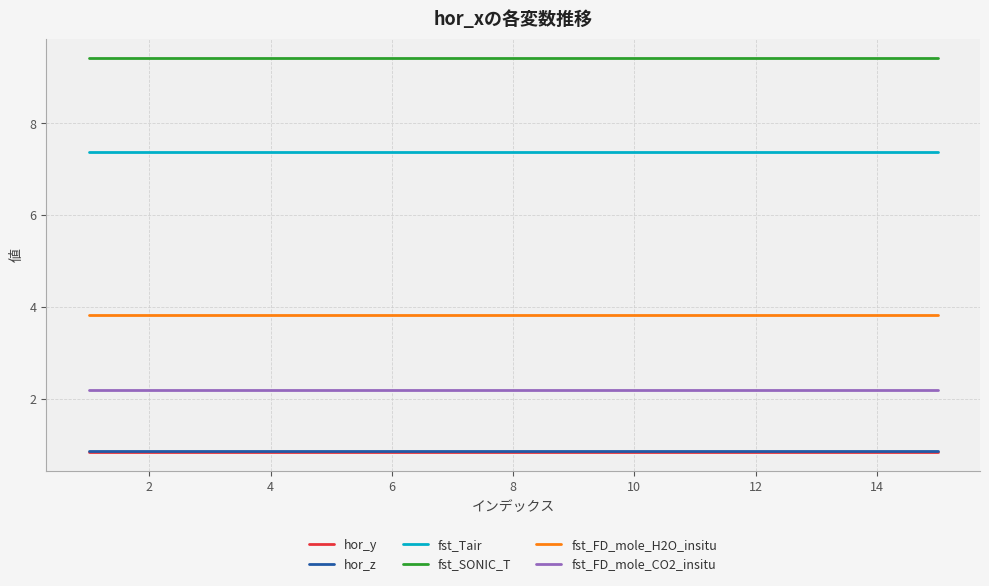

What is the smallest value displayed?

0.8